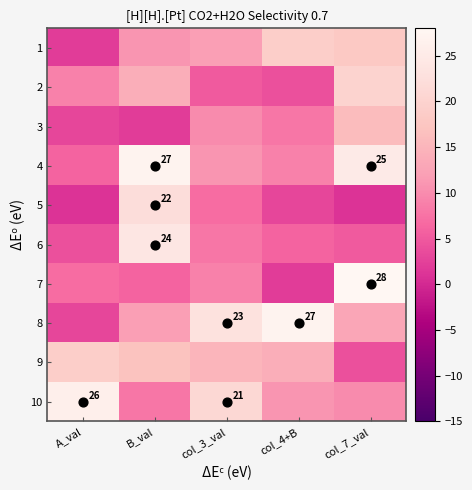

What is the minimum value shown in the chart?

1